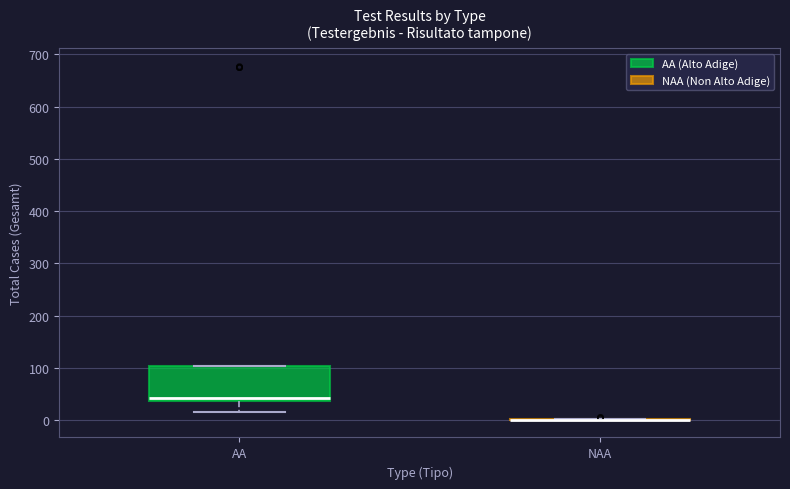

Reading left to right, transcribe this box plot: for each box, give where its median line is, the range the box spans, and where its two whiskers end, as read against the y-axis. The values are not printed on the chart, so give them approximately, as read against the axis.

AA: median 40 (just above the box's lower edge), box 40 to 100, whiskers 20 to 100
NAA: box collapsed to a line at 0, whiskers 0 to 0